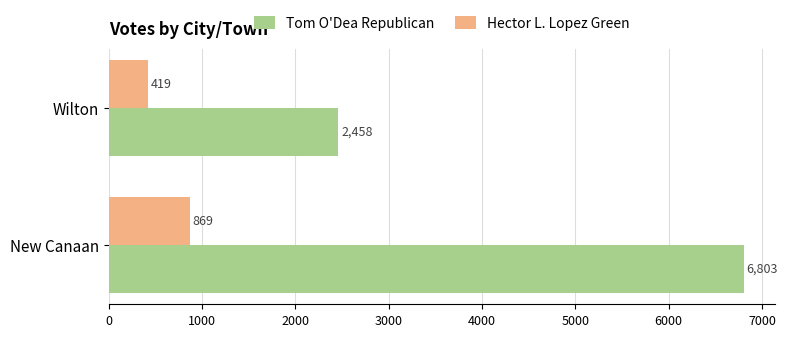

Rank the series at Wilton from lowest to highest value.

Hector L. Lopez Green, Tom O'Dea Republican